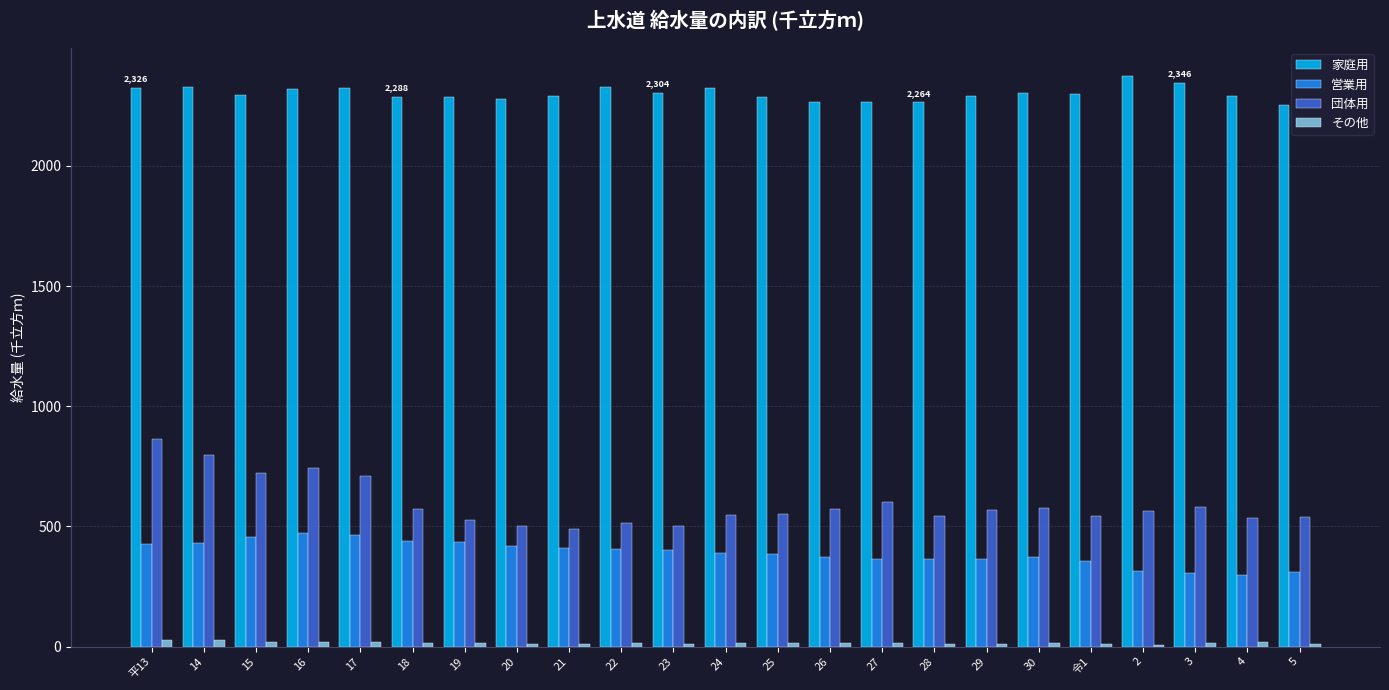

How many groups of bars are there?

23